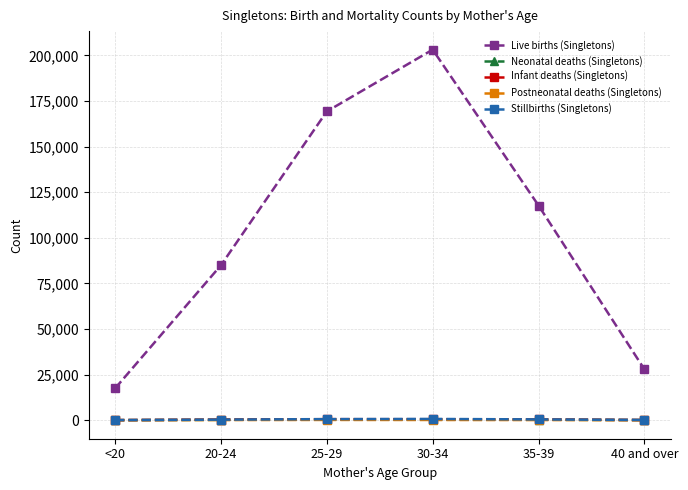

What is the total value across all series at 35-39?

119021